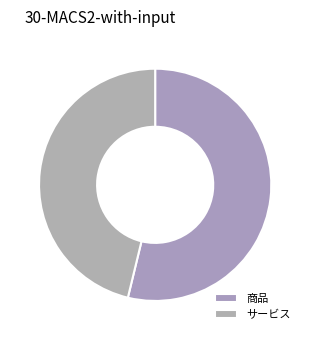

What is the total percentage of サービス and 商品?

100.0%